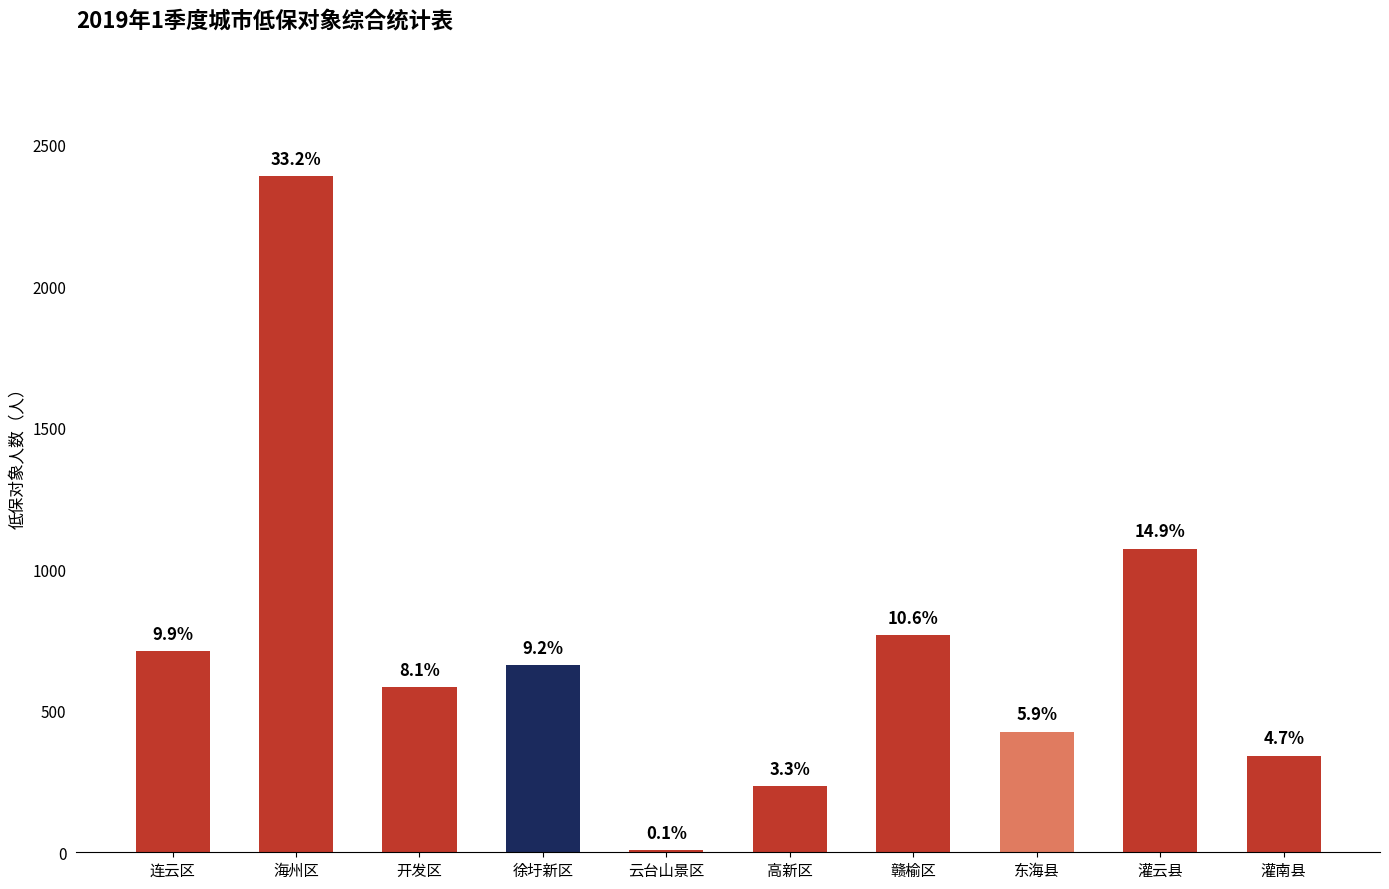

Are the bars horizontal?

No